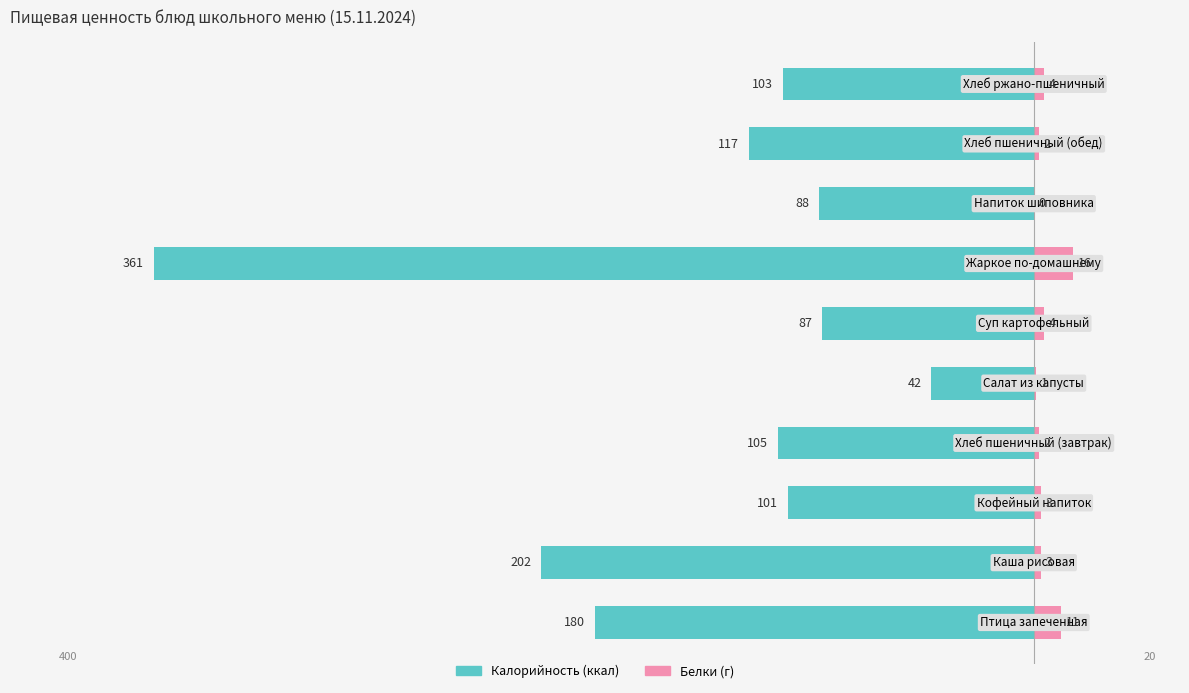

How many data points in Калорийность are less than -103?

5